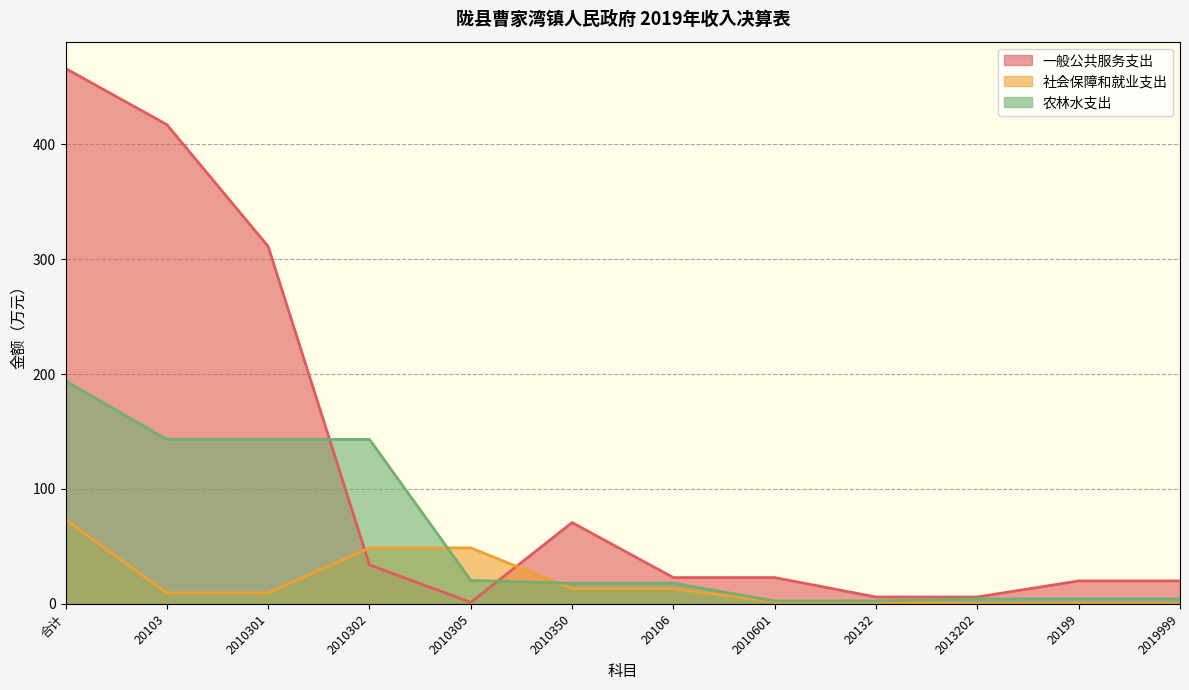

What is the sum of all 农林水支出 values?

698.1